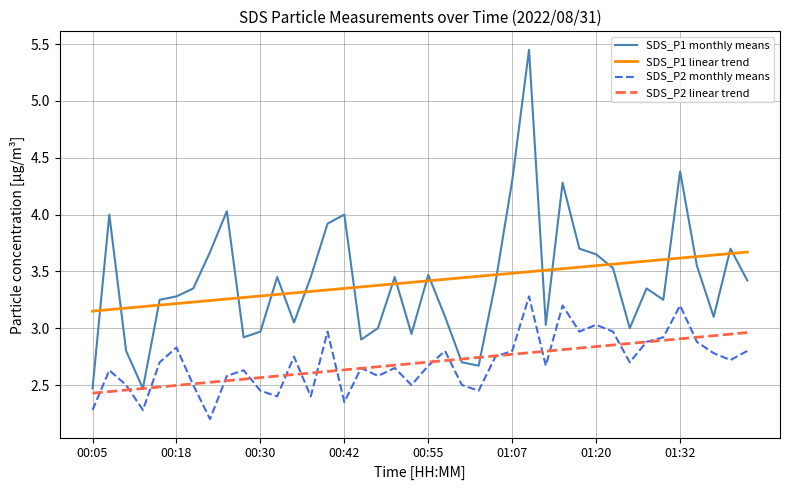

True or false: SDS_P2 monthly means and SDS_P1 monthly means intersect in this chart.

False